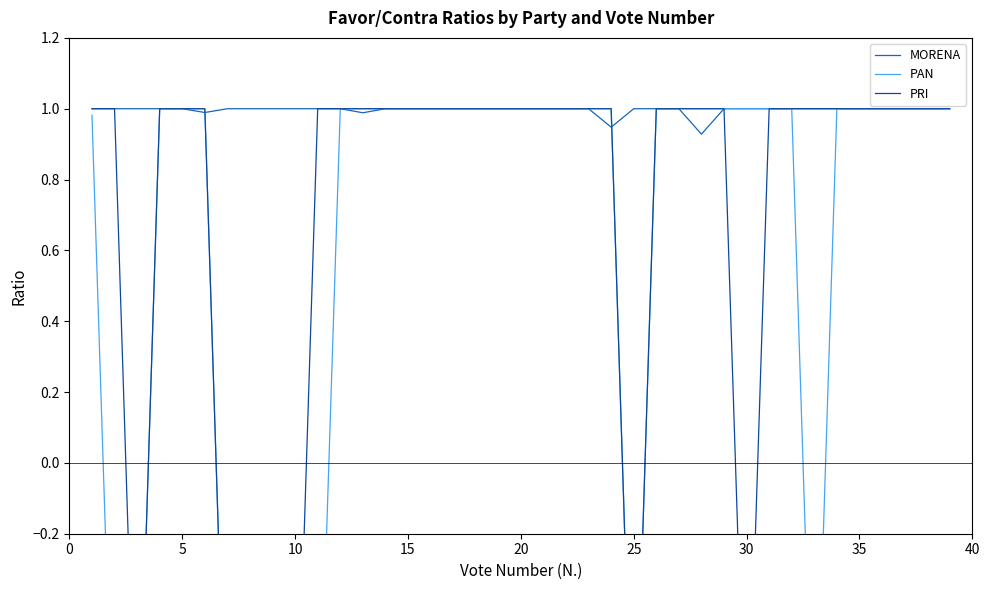

List the series in order of their peak value, highest first.

MORENA, PAN, PRI